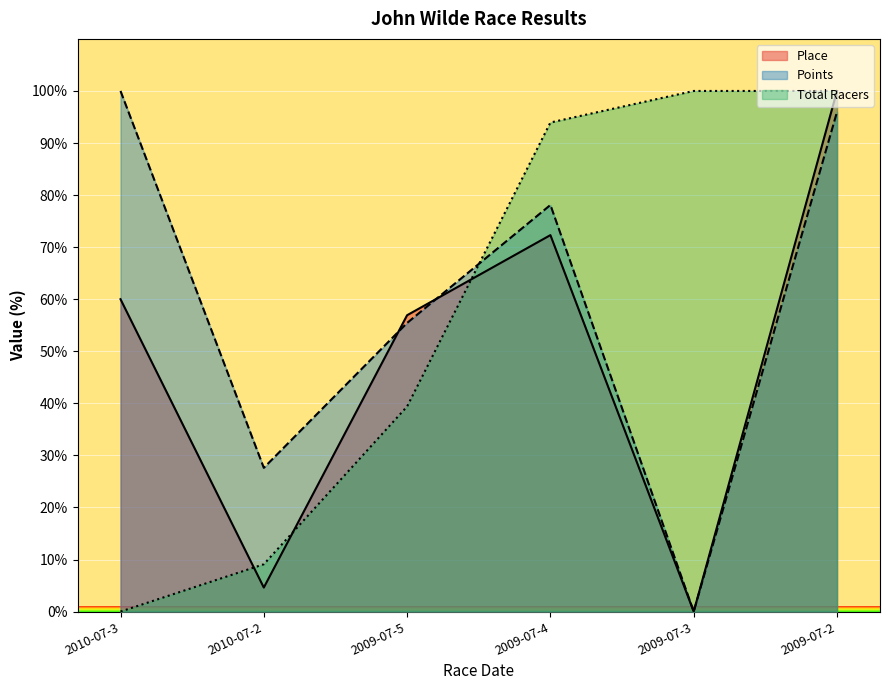

Which category has the lowest value in the Total Racers series?

2010-07-3